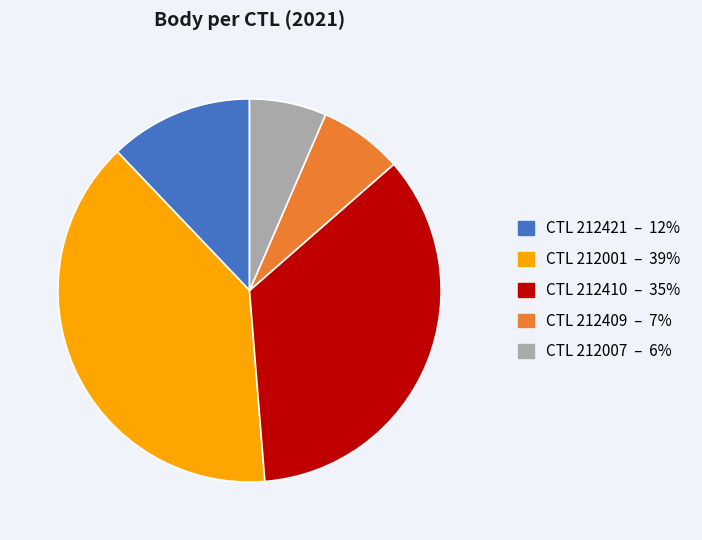

Is there a majority slice in this chart?

No